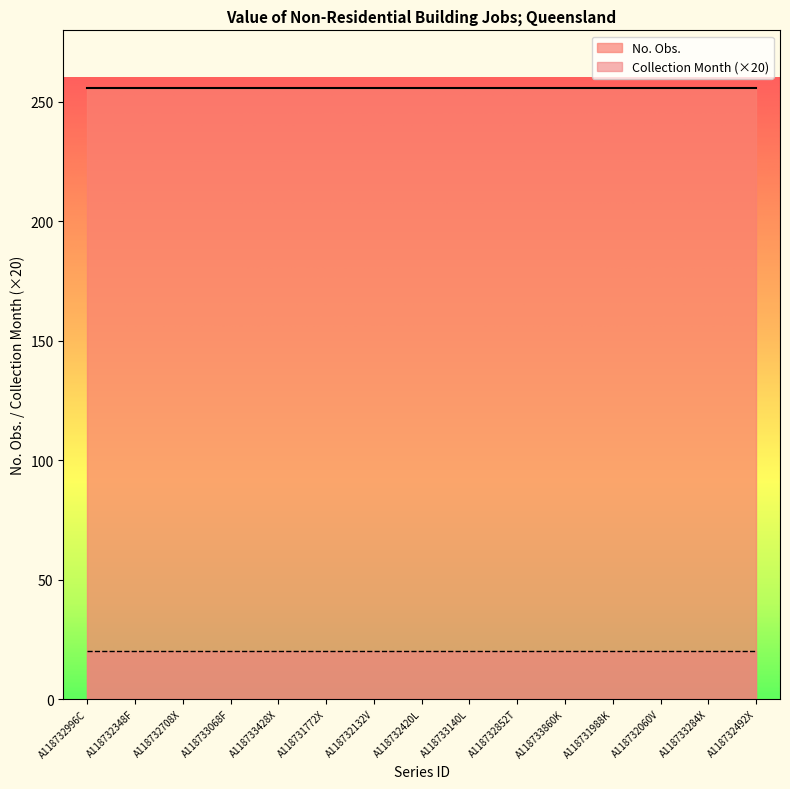

Does the chart display data point markers on the line(s)?

No